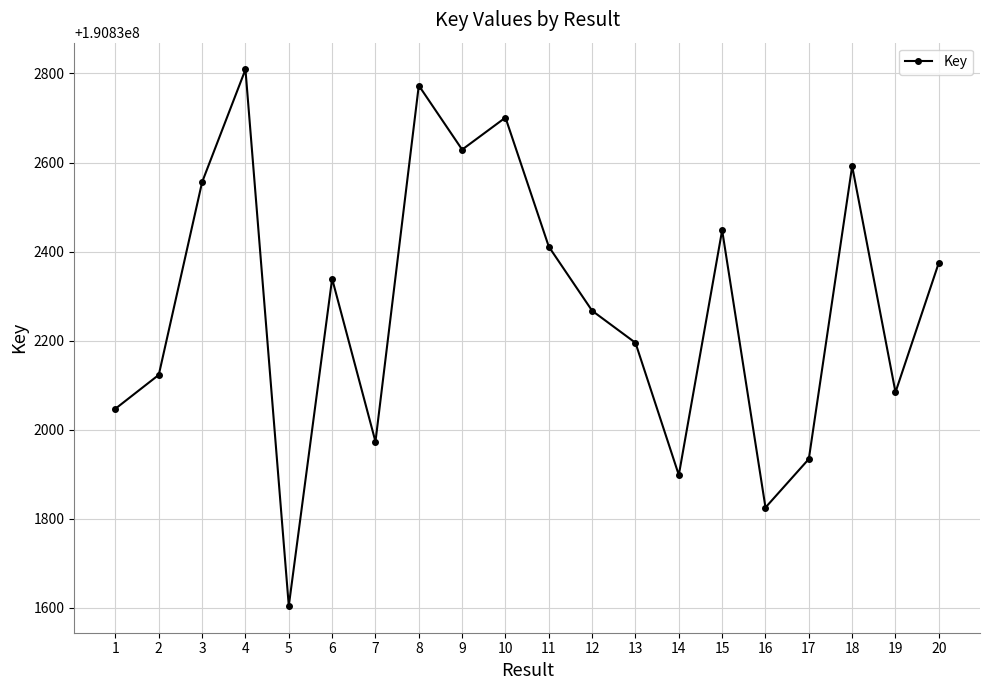

Where is the first local maximum?

4